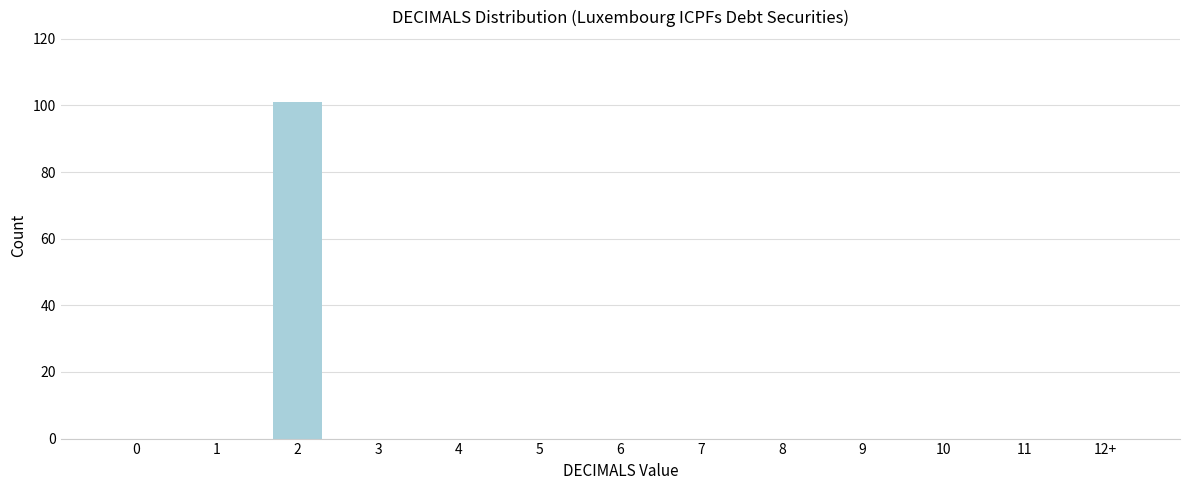

Reading left to right, what are all the values shown in this chart?

0=0	1=0	2=101	3=0	4=0	5=0	6=0	7=0	8=0	9=0	10=0	11=0	12+=0